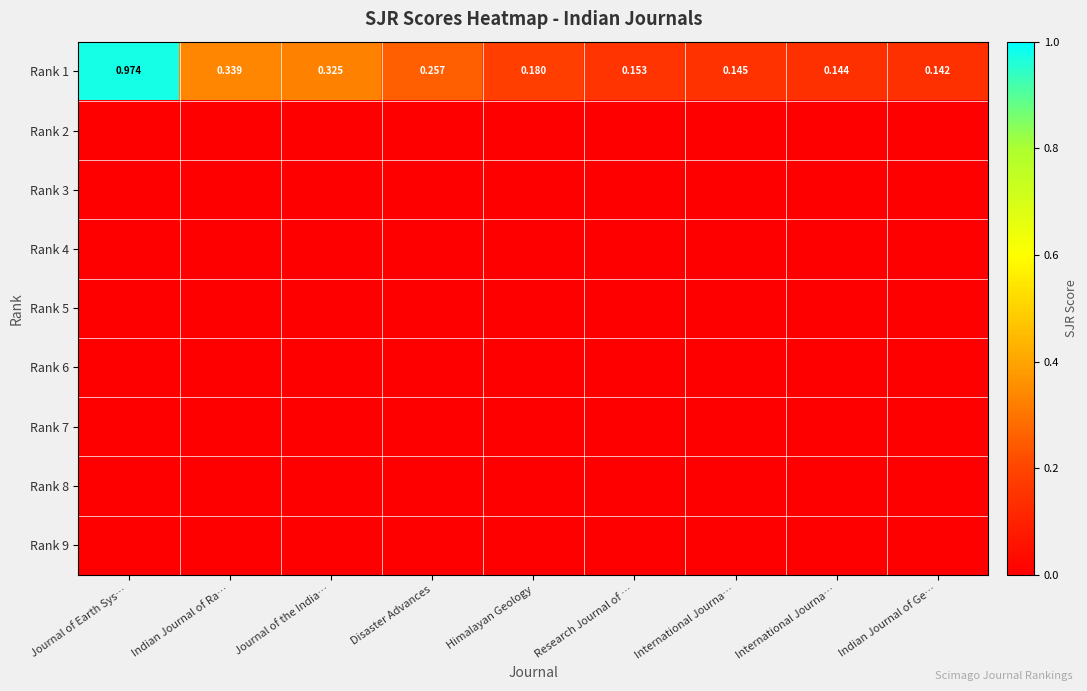

Which series has the largest range (max minus min)?

Rank 1